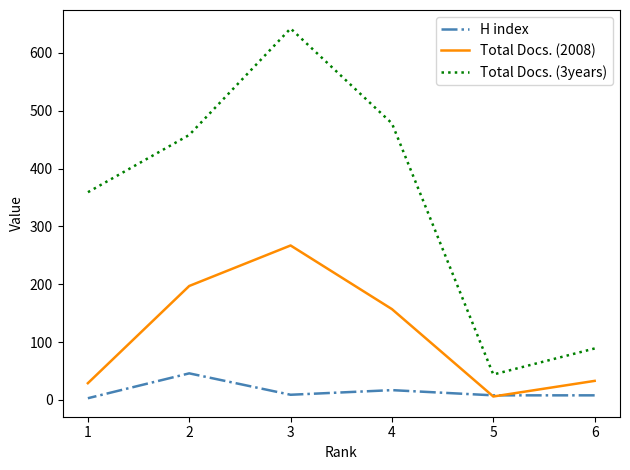

What are all the series names shown in the legend?

H index, Total Docs. (2008), Total Docs. (3years)